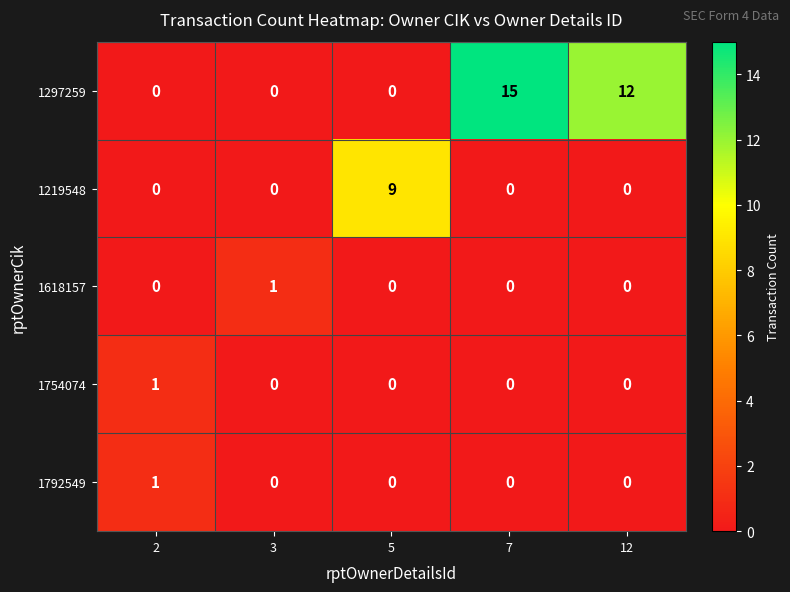

At how many categories does at least one series exceed 10?

2